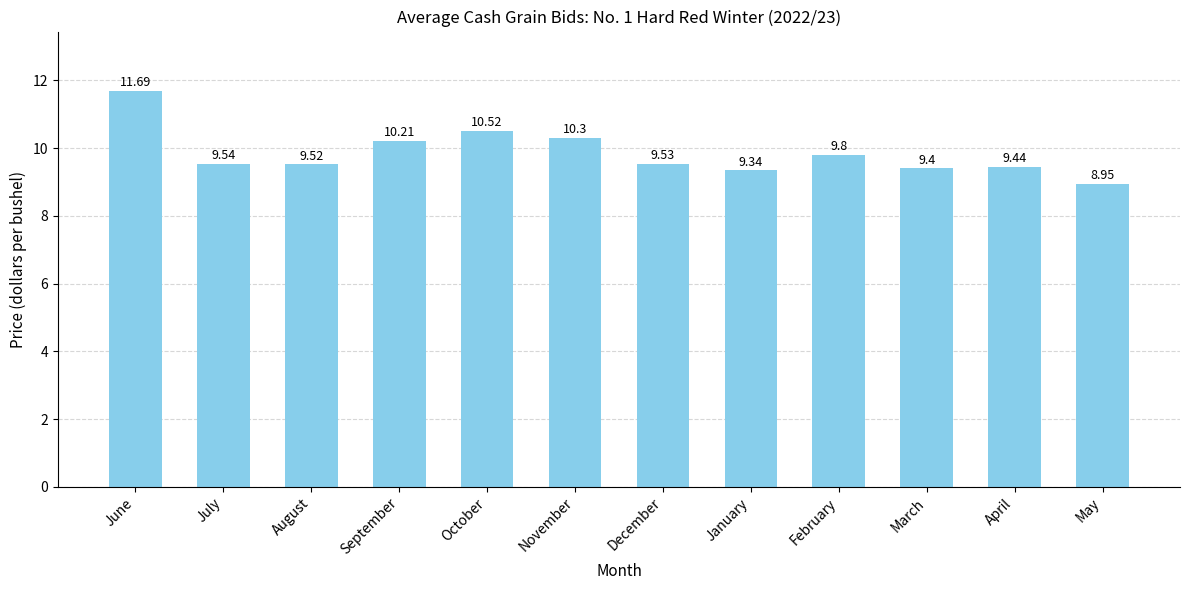

Which label corresponds to the largest value in the chart?

June